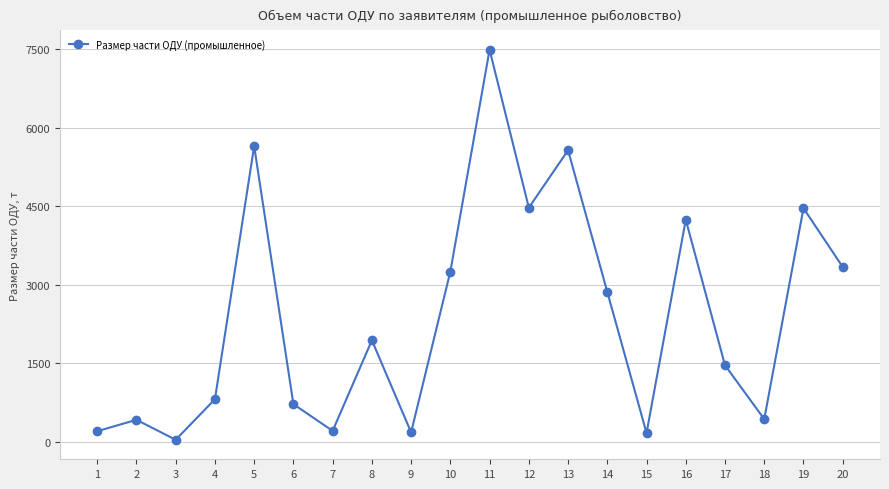

What is the value of the 16th point from the left?

4242.3